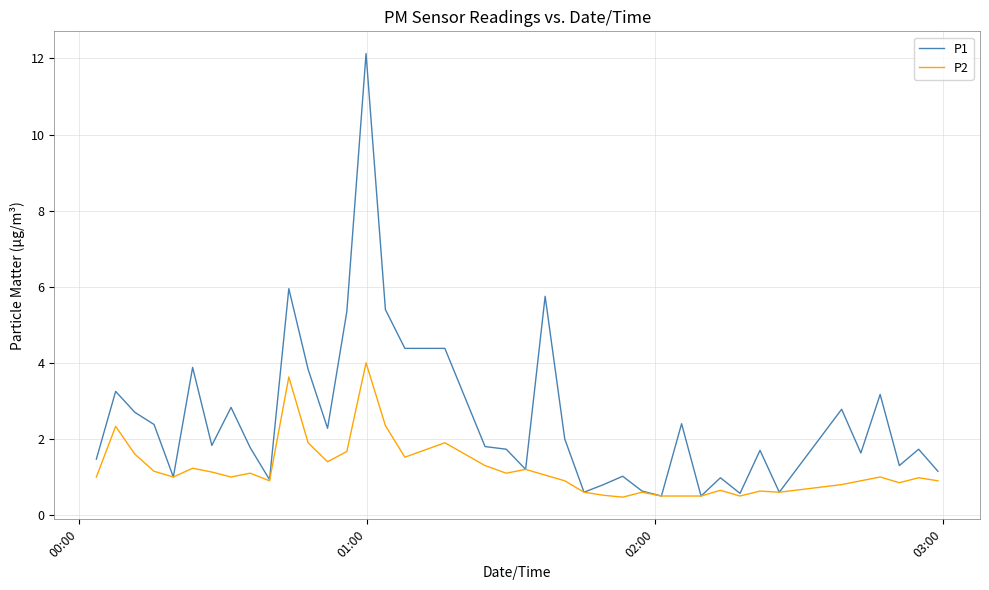

List the series in order of their peak value, highest first.

P1, P2